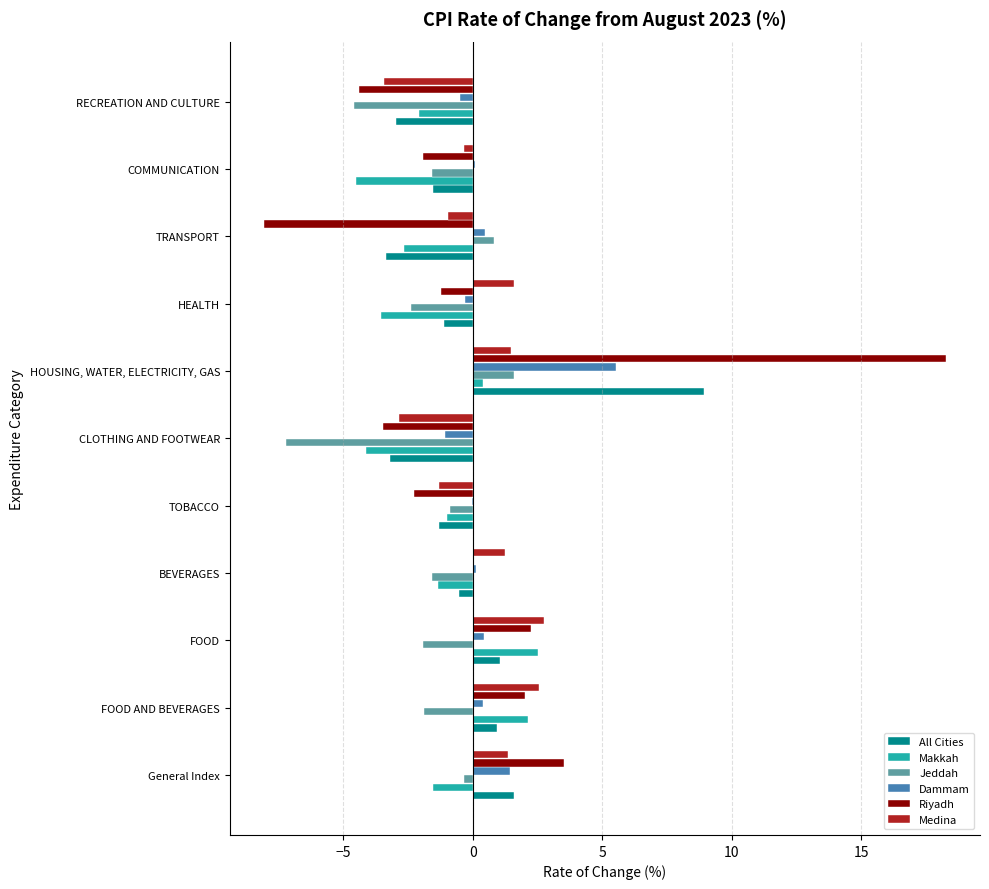

Is it true that Jeddah equals -3.4 at FOOD?

False